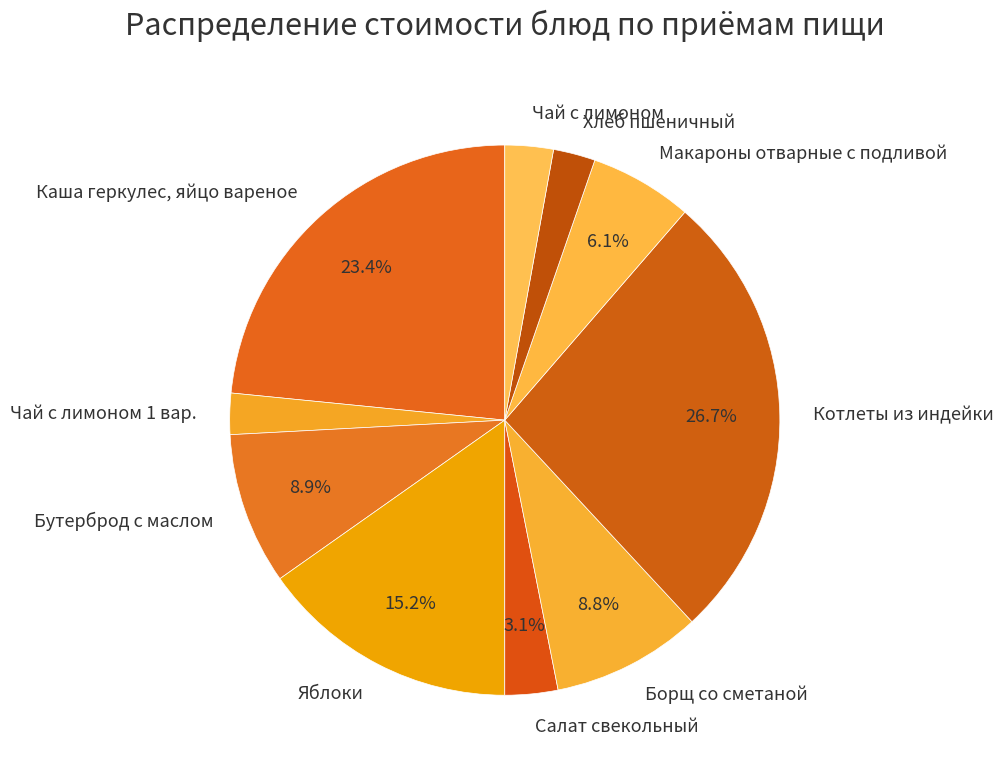

Between Бутерброд с маслом and Каша геркулес, яйцо вареное, which is larger?

Каша геркулес, яйцо вареное